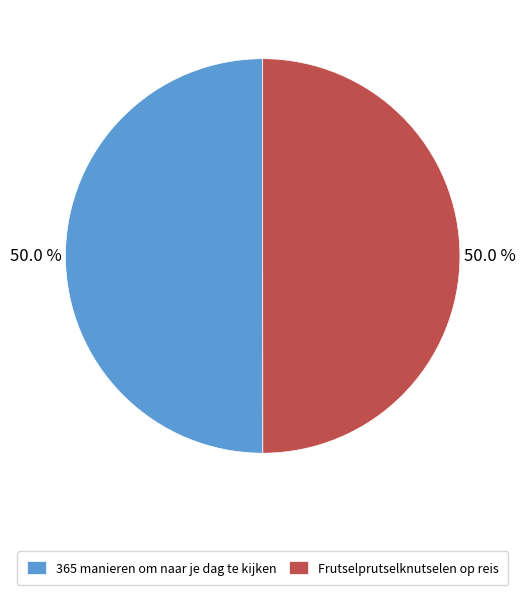

Do Frutselprutselknutselen op reis and 365 manieren om naar je dag te kijken together represent more than half of the pie?

Yes